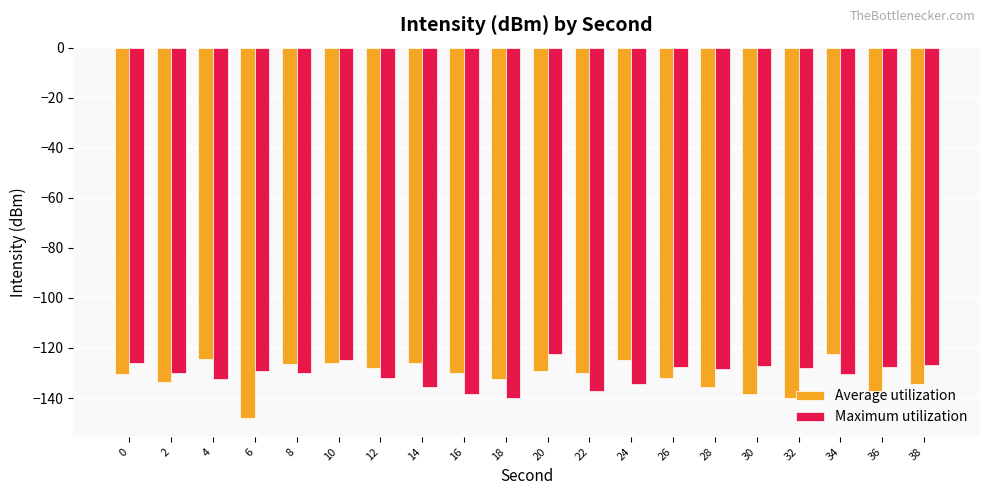

Rank the series at 18 from lowest to highest value.

Maximum utilization, Average utilization